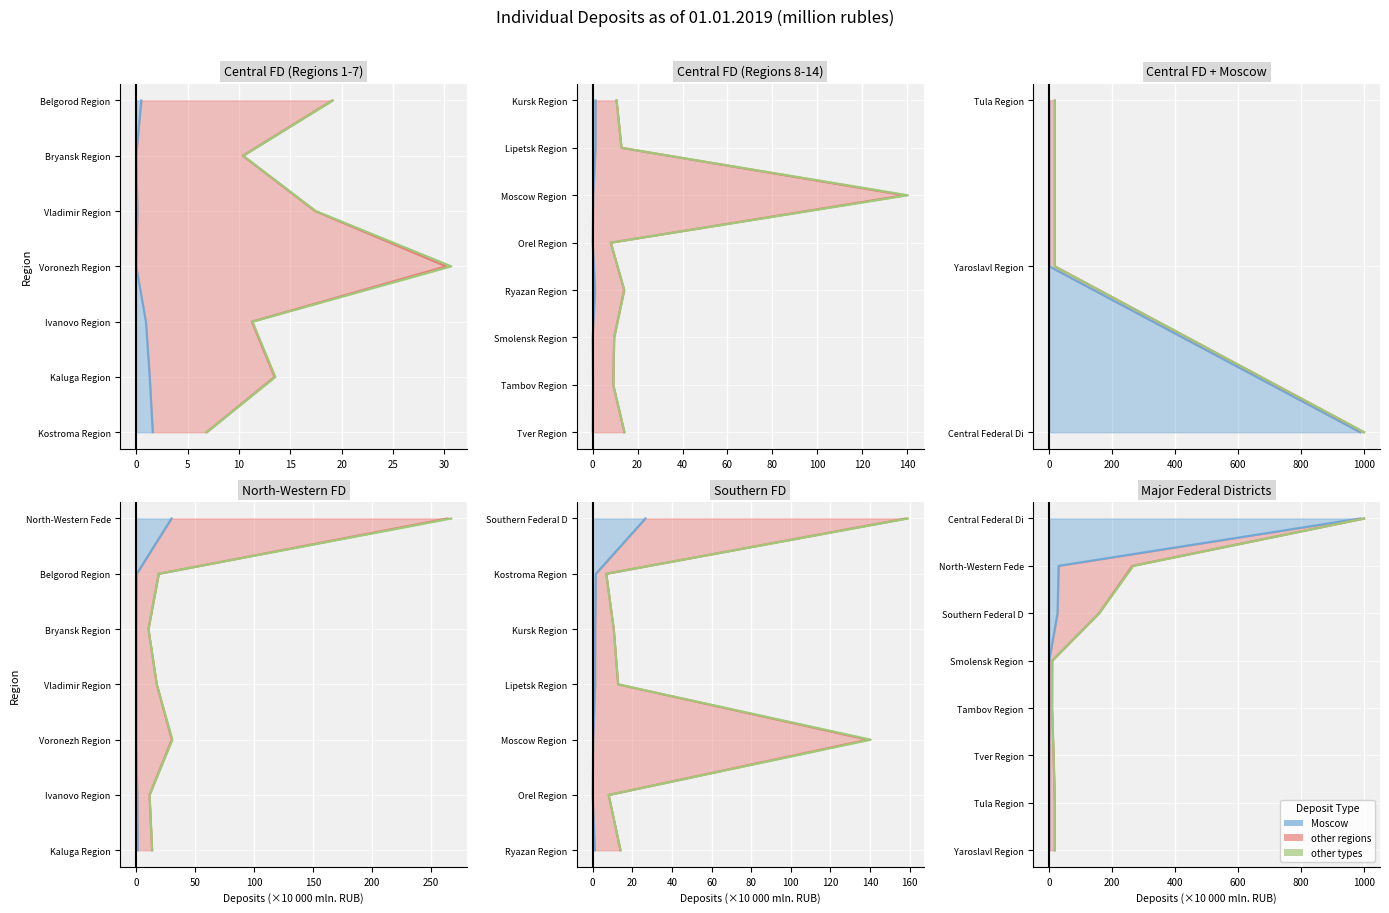

At how many categories does at least one series exceed 0?

7